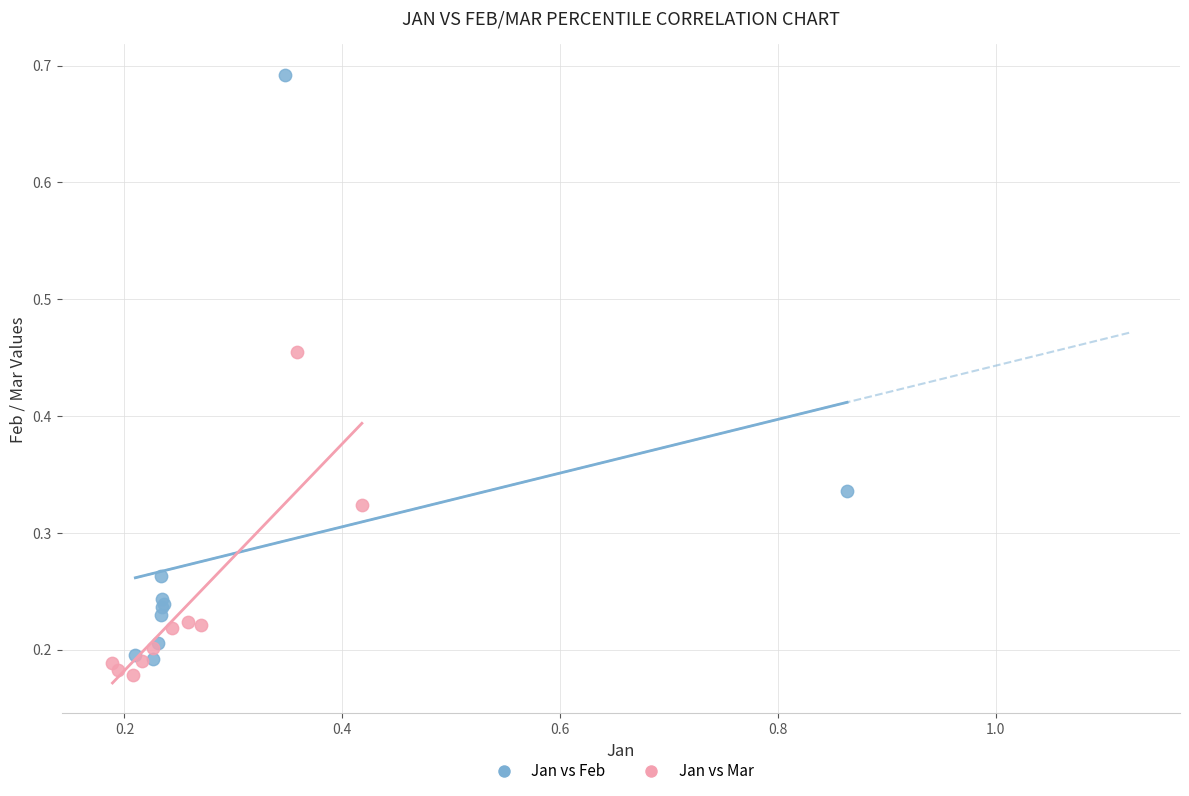

Which series has the largest Y range (max minus min)?

Jan vs Feb